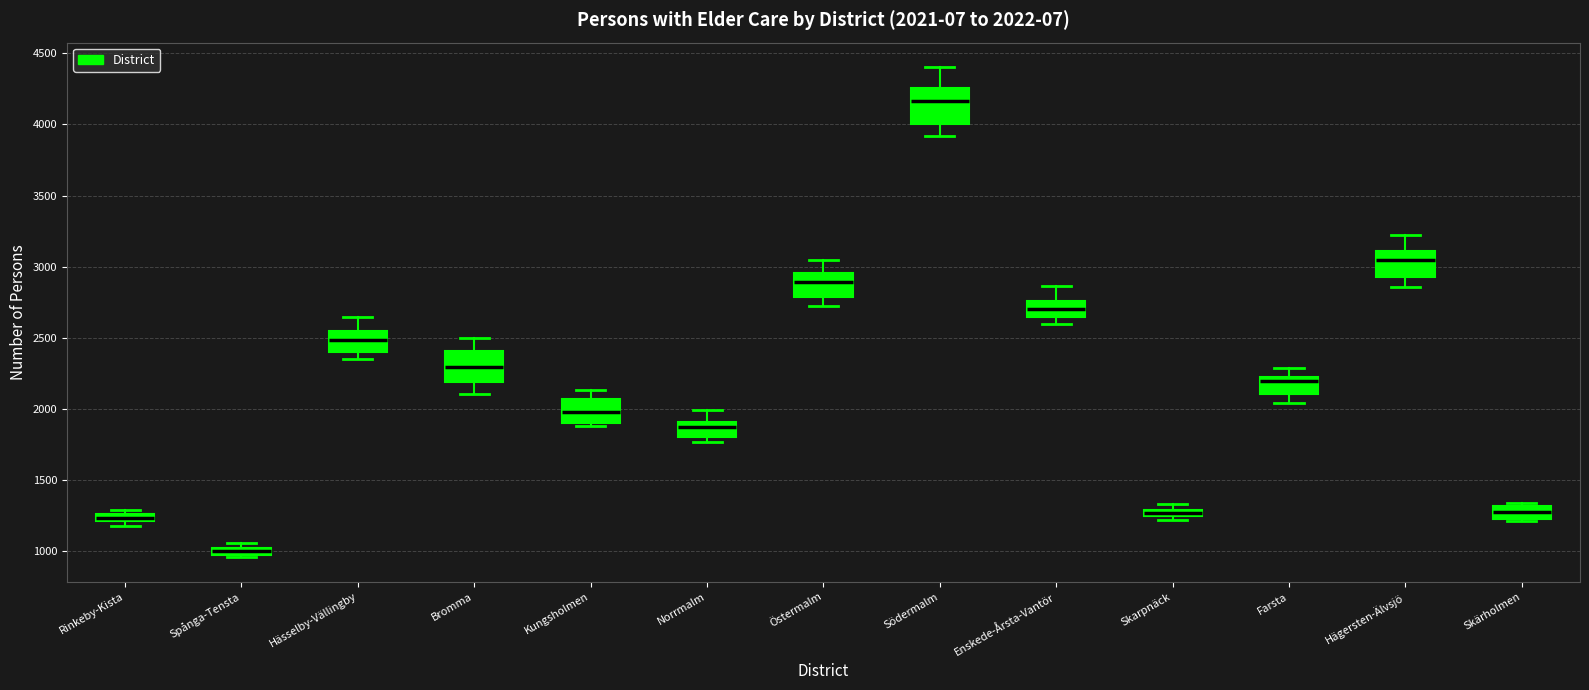

Which box has the highest median line?

Södermalm